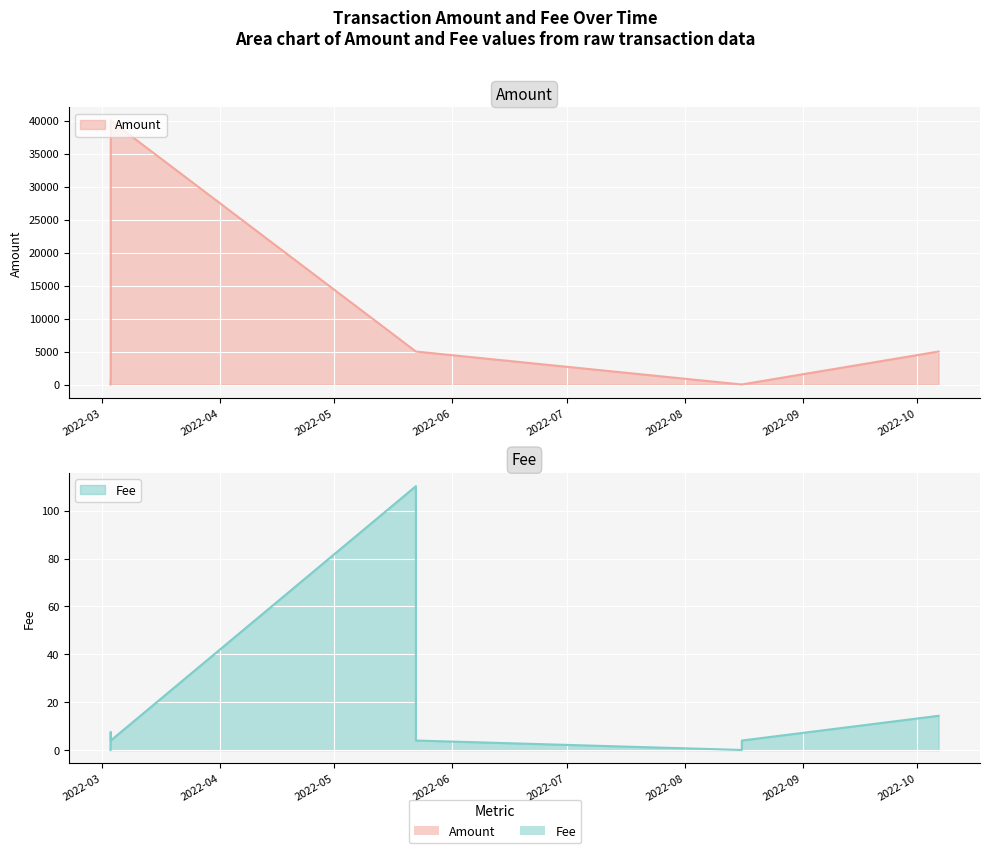

Is the value of Amount at 2022-08 greater than the value of Fee at 2022-09?

Yes